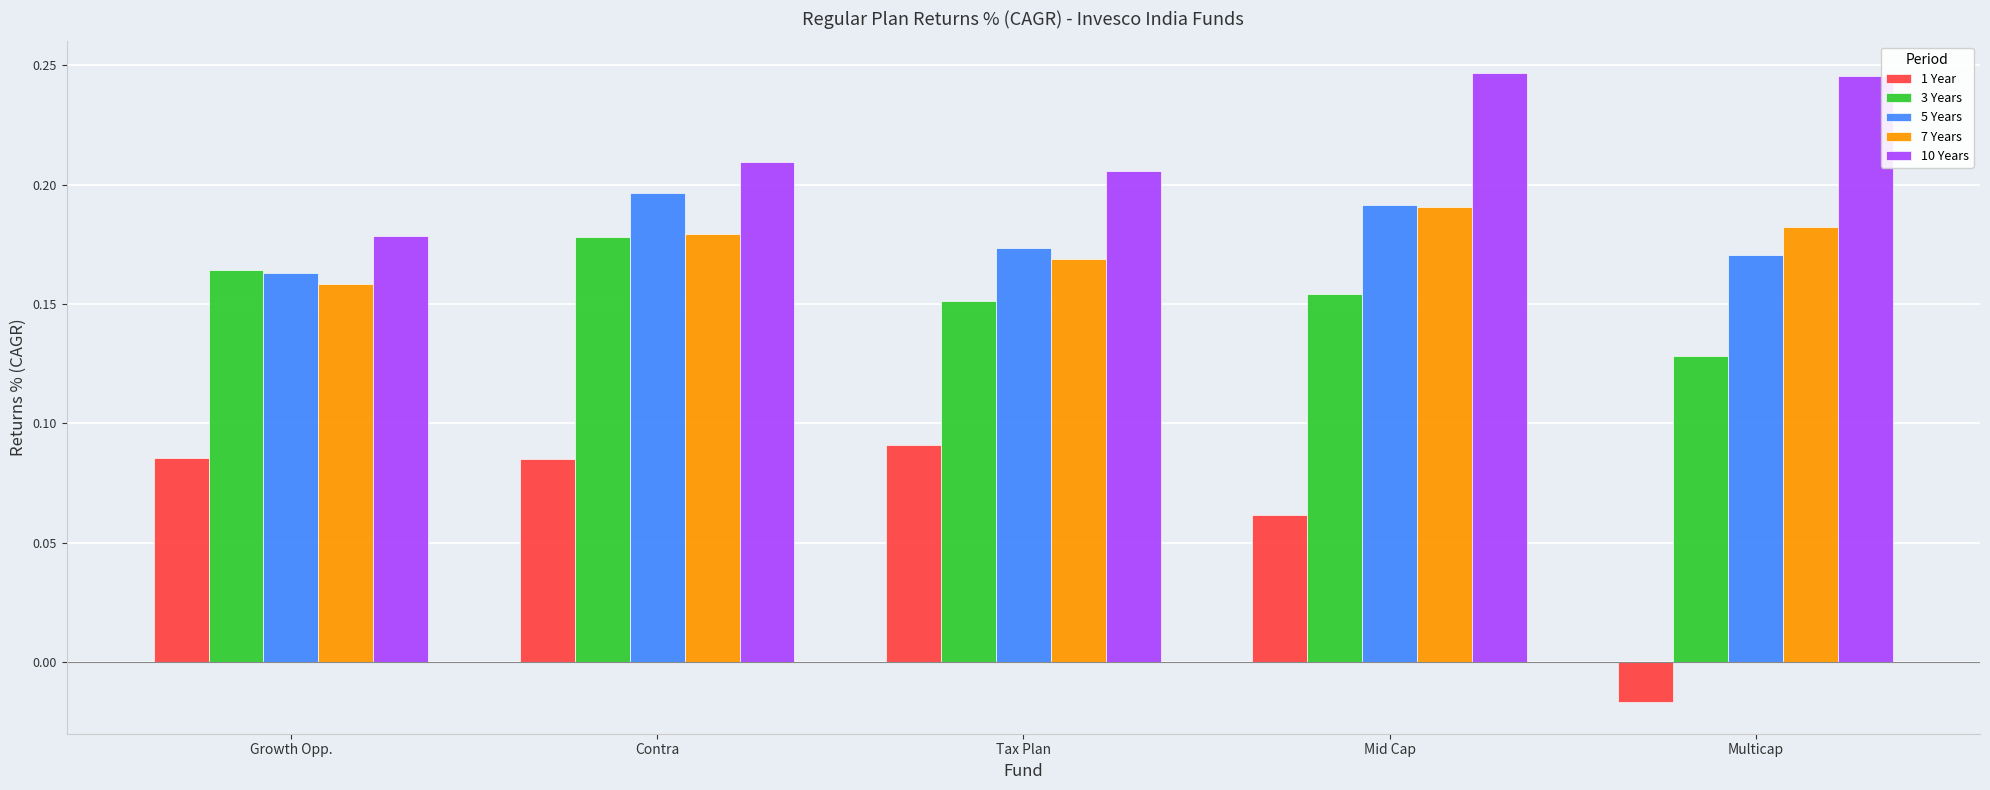

Are the bars grouped side by side (vs. stacked)?

Yes